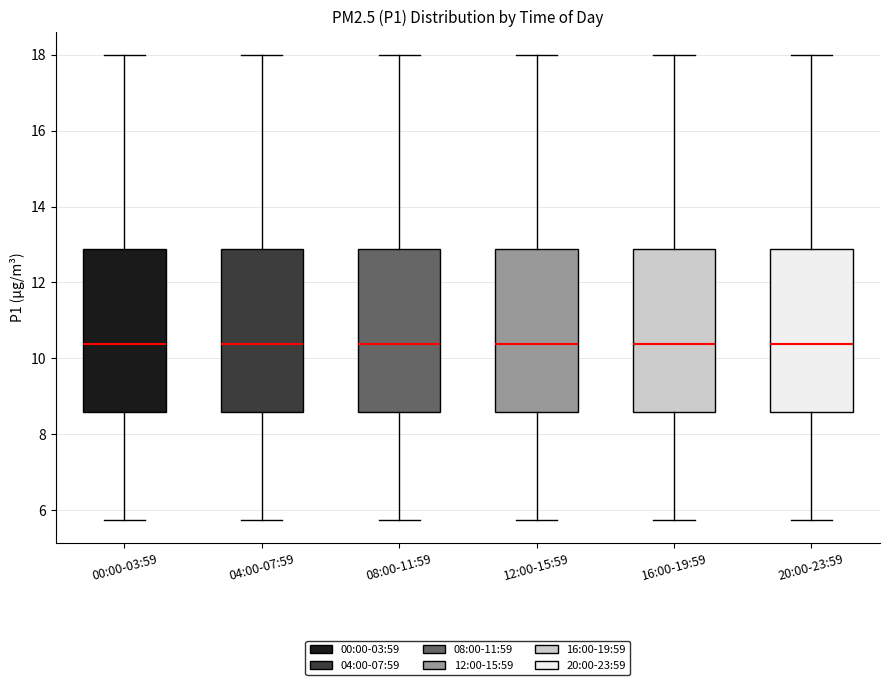

Reading left to right, read every box against the y-axis: the position of its median line, the range the box covers, and the ends of its whiskers. The values are not printed on the chart, so give them approximately, as read against the axis.

00:00-03:59: median 10.4, box 8.6 to 12.8, whiskers 5.8 to 18.0
04:00-07:59: median 10.4, box 8.6 to 12.8, whiskers 5.8 to 18.0
08:00-11:59: median 10.4, box 8.6 to 12.8, whiskers 5.8 to 18.0
12:00-15:59: median 10.4, box 8.6 to 12.8, whiskers 5.8 to 18.0
16:00-19:59: median 10.4, box 8.6 to 12.8, whiskers 5.8 to 18.0
20:00-23:59: median 10.4, box 8.6 to 12.8, whiskers 5.8 to 18.0